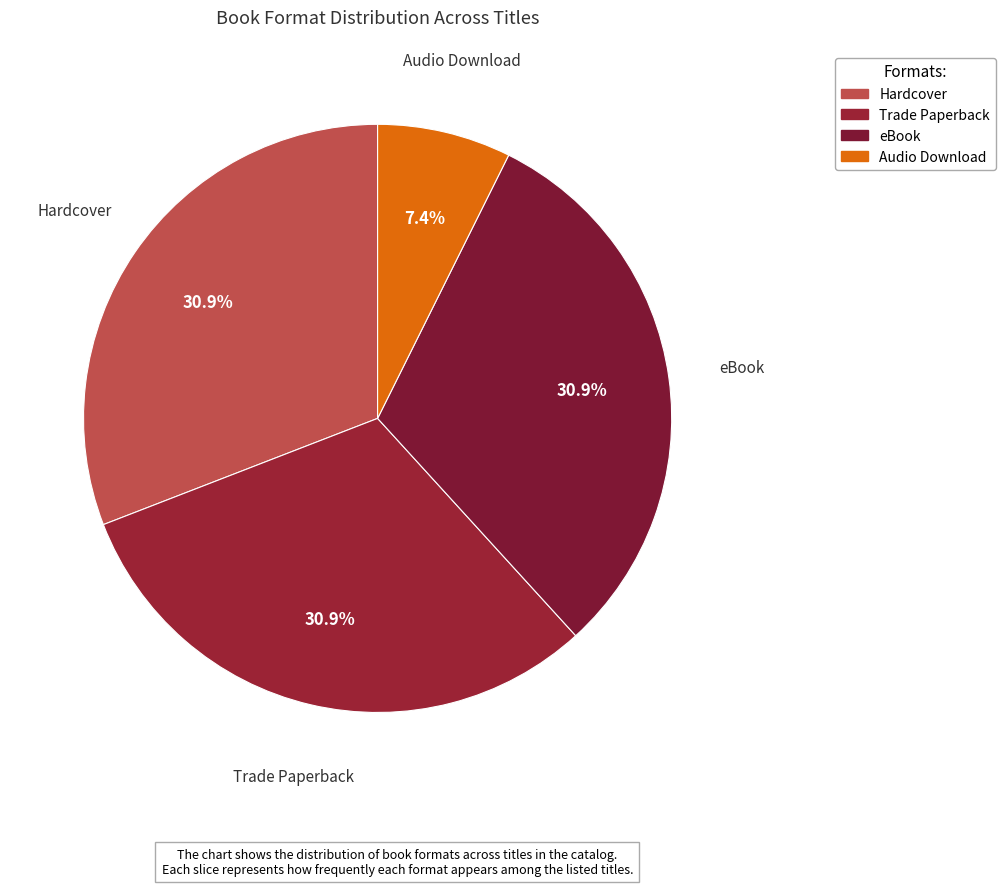

What is the ratio of the value at eBook to the value at Audio Download?

4.0